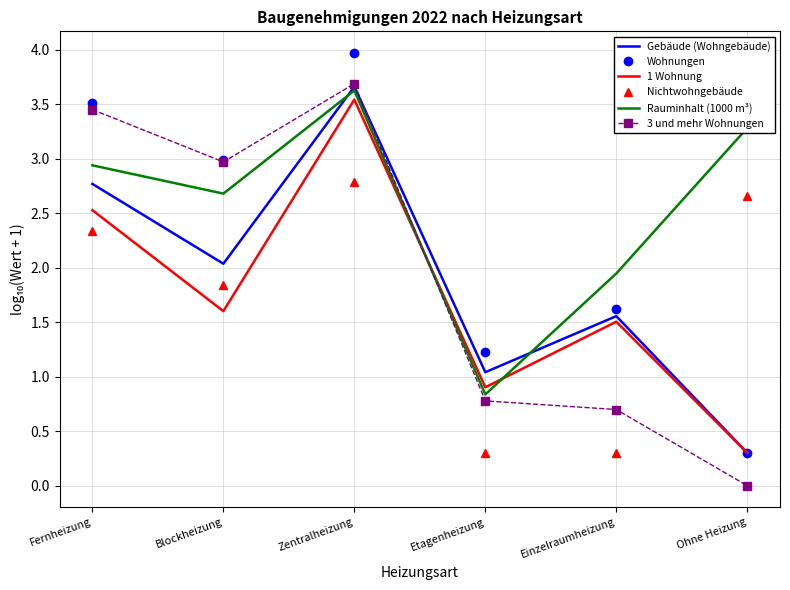

What position from the left is Etagenheizung?

4